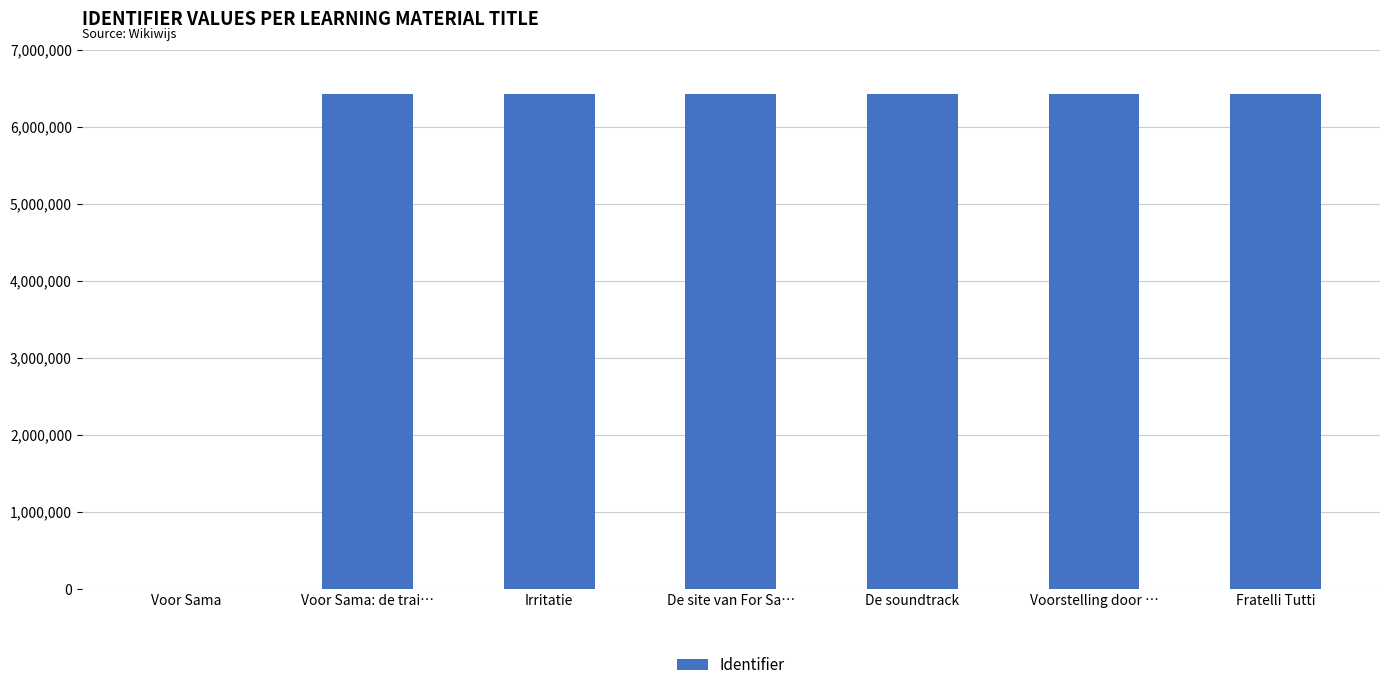

What is the average value?

5510600